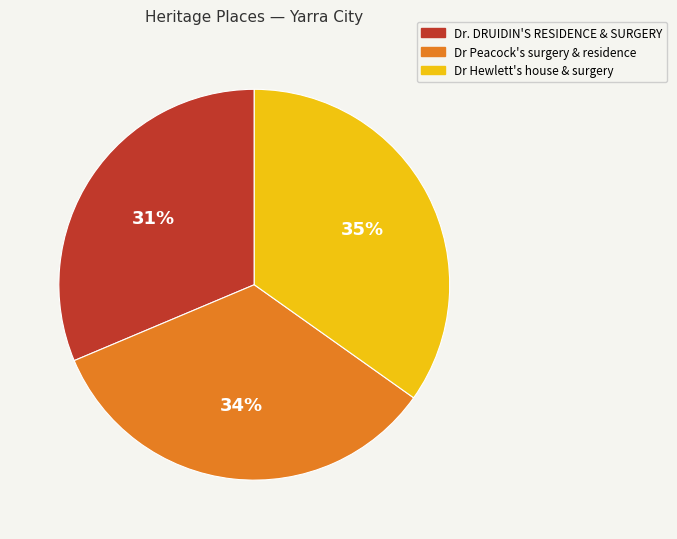

Which slice is the largest?

Dr Hewlett's house & surgery